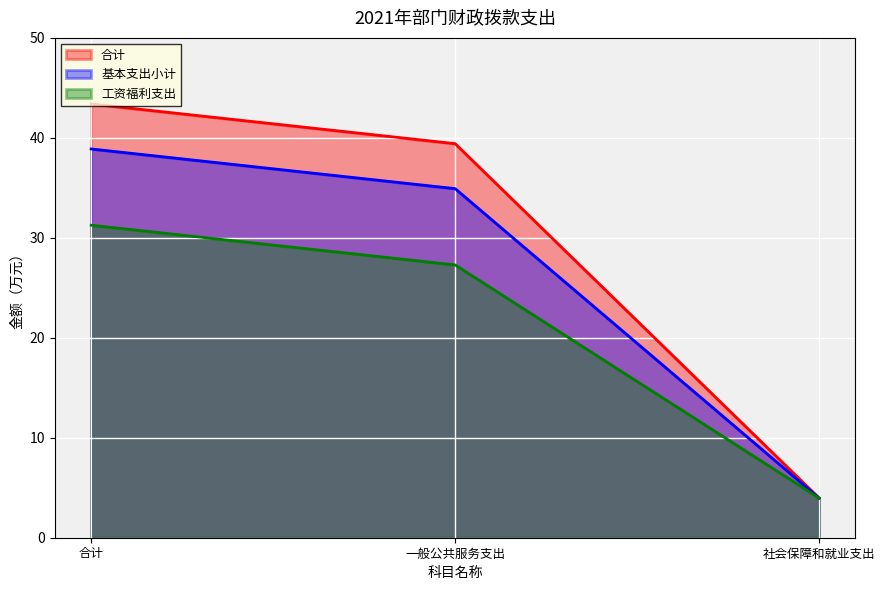

What is the difference between the maximum and second lowest values in the 工资福利支出 series?

4.0